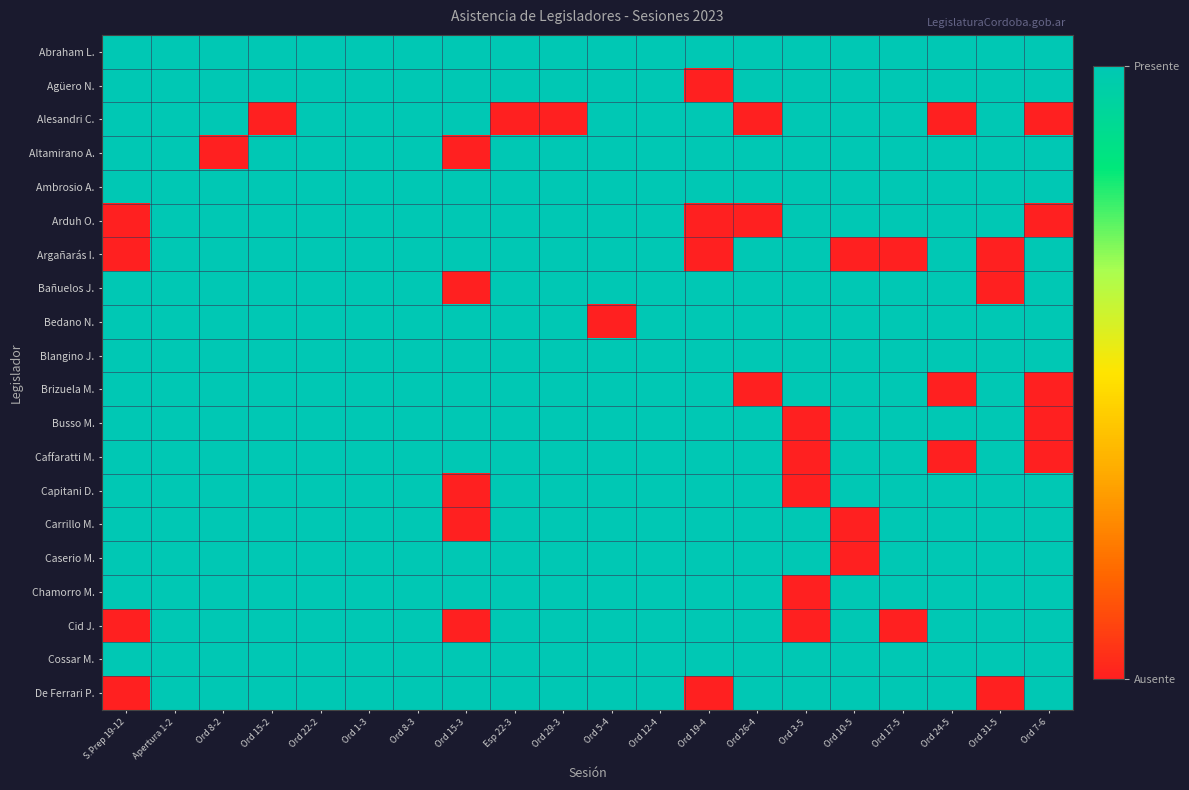

Reading left to right, transcribe all the data shown in this chart.

Abraham L.: S.Prep 19-12=1	Apertura 1-2=1	Ord 8-2=1	Ord 15-2=1	Ord 22-2=1	Ord 1-3=1	Ord 8-3=1	Ord 15-3=1	Esp 22-3=1	Ord 29-3=1	Ord 5-4=1	Ord 12-4=1	Ord 19-4=1	Ord 26-4=1	Ord 3-5=1	Ord 10-5=1	Ord 17-5=1	Ord 24-5=1	Ord 31-5=1	Ord 7-6=1
Agüero N.: S.Prep 19-12=1	Apertura 1-2=1	Ord 8-2=1	Ord 15-2=1	Ord 22-2=1	Ord 1-3=1	Ord 8-3=1	Ord 15-3=1	Esp 22-3=1	Ord 29-3=1	Ord 5-4=1	Ord 12-4=1	Ord 19-4=0	Ord 26-4=1	Ord 3-5=1	Ord 10-5=1	Ord 17-5=1	Ord 24-5=1	Ord 31-5=1	Ord 7-6=1
Alesandri C.: S.Prep 19-12=1	Apertura 1-2=1	Ord 8-2=1	Ord 15-2=0	Ord 22-2=1	Ord 1-3=1	Ord 8-3=1	Ord 15-3=1	Esp 22-3=0	Ord 29-3=0	Ord 5-4=1	Ord 12-4=1	Ord 19-4=1	Ord 26-4=0	Ord 3-5=1	Ord 10-5=1	Ord 17-5=1	Ord 24-5=0	Ord 31-5=1	Ord 7-6=0
Altamirano A.: S.Prep 19-12=1	Apertura 1-2=1	Ord 8-2=0	Ord 15-2=1	Ord 22-2=1	Ord 1-3=1	Ord 8-3=1	Ord 15-3=0	Esp 22-3=1	Ord 29-3=1	Ord 5-4=1	Ord 12-4=1	Ord 19-4=1	Ord 26-4=1	Ord 3-5=1	Ord 10-5=1	Ord 17-5=1	Ord 24-5=1	Ord 31-5=1	Ord 7-6=1
Ambrosio A.: S.Prep 19-12=1	Apertura 1-2=1	Ord 8-2=1	Ord 15-2=1	Ord 22-2=1	Ord 1-3=1	Ord 8-3=1	Ord 15-3=1	Esp 22-3=1	Ord 29-3=1	Ord 5-4=1	Ord 12-4=1	Ord 19-4=1	Ord 26-4=1	Ord 3-5=1	Ord 10-5=1	Ord 17-5=1	Ord 24-5=1	Ord 31-5=1	Ord 7-6=1
Arduh O.: S.Prep 19-12=0	Apertura 1-2=1	Ord 8-2=1	Ord 15-2=1	Ord 22-2=1	Ord 1-3=1	Ord 8-3=1	Ord 15-3=1	Esp 22-3=1	Ord 29-3=1	Ord 5-4=1	Ord 12-4=1	Ord 19-4=0	Ord 26-4=0	Ord 3-5=1	Ord 10-5=1	Ord 17-5=1	Ord 24-5=1	Ord 31-5=1	Ord 7-6=0
Argañarás I.: S.Prep 19-12=0	Apertura 1-2=1	Ord 8-2=1	Ord 15-2=1	Ord 22-2=1	Ord 1-3=1	Ord 8-3=1	Ord 15-3=1	Esp 22-3=1	Ord 29-3=1	Ord 5-4=1	Ord 12-4=1	Ord 19-4=0	Ord 26-4=1	Ord 3-5=1	Ord 10-5=0	Ord 17-5=0	Ord 24-5=1	Ord 31-5=0	Ord 7-6=1
Bañuelos J.: S.Prep 19-12=1	Apertura 1-2=1	Ord 8-2=1	Ord 15-2=1	Ord 22-2=1	Ord 1-3=1	Ord 8-3=1	Ord 15-3=0	Esp 22-3=1	Ord 29-3=1	Ord 5-4=1	Ord 12-4=1	Ord 19-4=1	Ord 26-4=1	Ord 3-5=1	Ord 10-5=1	Ord 17-5=1	Ord 24-5=1	Ord 31-5=0	Ord 7-6=1
Bedano N.: S.Prep 19-12=1	Apertura 1-2=1	Ord 8-2=1	Ord 15-2=1	Ord 22-2=1	Ord 1-3=1	Ord 8-3=1	Ord 15-3=1	Esp 22-3=1	Ord 29-3=1	Ord 5-4=0	Ord 12-4=1	Ord 19-4=1	Ord 26-4=1	Ord 3-5=1	Ord 10-5=1	Ord 17-5=1	Ord 24-5=1	Ord 31-5=1	Ord 7-6=1
Blangino J.: S.Prep 19-12=1	Apertura 1-2=1	Ord 8-2=1	Ord 15-2=1	Ord 22-2=1	Ord 1-3=1	Ord 8-3=1	Ord 15-3=1	Esp 22-3=1	Ord 29-3=1	Ord 5-4=1	Ord 12-4=1	Ord 19-4=1	Ord 26-4=1	Ord 3-5=1	Ord 10-5=1	Ord 17-5=1	Ord 24-5=1	Ord 31-5=1	Ord 7-6=1
Brizuela M.: S.Prep 19-12=1	Apertura 1-2=1	Ord 8-2=1	Ord 15-2=1	Ord 22-2=1	Ord 1-3=1	Ord 8-3=1	Ord 15-3=1	Esp 22-3=1	Ord 29-3=1	Ord 5-4=1	Ord 12-4=1	Ord 19-4=1	Ord 26-4=0	Ord 3-5=1	Ord 10-5=1	Ord 17-5=1	Ord 24-5=0	Ord 31-5=1	Ord 7-6=0
Busso M.: S.Prep 19-12=1	Apertura 1-2=1	Ord 8-2=1	Ord 15-2=1	Ord 22-2=1	Ord 1-3=1	Ord 8-3=1	Ord 15-3=1	Esp 22-3=1	Ord 29-3=1	Ord 5-4=1	Ord 12-4=1	Ord 19-4=1	Ord 26-4=1	Ord 3-5=0	Ord 10-5=1	Ord 17-5=1	Ord 24-5=1	Ord 31-5=1	Ord 7-6=0
Caffaratti M.: S.Prep 19-12=1	Apertura 1-2=1	Ord 8-2=1	Ord 15-2=1	Ord 22-2=1	Ord 1-3=1	Ord 8-3=1	Ord 15-3=1	Esp 22-3=1	Ord 29-3=1	Ord 5-4=1	Ord 12-4=1	Ord 19-4=1	Ord 26-4=1	Ord 3-5=0	Ord 10-5=1	Ord 17-5=1	Ord 24-5=0	Ord 31-5=1	Ord 7-6=0
Capitani D.: S.Prep 19-12=1	Apertura 1-2=1	Ord 8-2=1	Ord 15-2=1	Ord 22-2=1	Ord 1-3=1	Ord 8-3=1	Ord 15-3=0	Esp 22-3=1	Ord 29-3=1	Ord 5-4=1	Ord 12-4=1	Ord 19-4=1	Ord 26-4=1	Ord 3-5=0	Ord 10-5=1	Ord 17-5=1	Ord 24-5=1	Ord 31-5=1	Ord 7-6=1
Carrillo M.: S.Prep 19-12=1	Apertura 1-2=1	Ord 8-2=1	Ord 15-2=1	Ord 22-2=1	Ord 1-3=1	Ord 8-3=1	Ord 15-3=0	Esp 22-3=1	Ord 29-3=1	Ord 5-4=1	Ord 12-4=1	Ord 19-4=1	Ord 26-4=1	Ord 3-5=1	Ord 10-5=0	Ord 17-5=1	Ord 24-5=1	Ord 31-5=1	Ord 7-6=1
Caserio M.: S.Prep 19-12=1	Apertura 1-2=1	Ord 8-2=1	Ord 15-2=1	Ord 22-2=1	Ord 1-3=1	Ord 8-3=1	Ord 15-3=1	Esp 22-3=1	Ord 29-3=1	Ord 5-4=1	Ord 12-4=1	Ord 19-4=1	Ord 26-4=1	Ord 3-5=1	Ord 10-5=0	Ord 17-5=1	Ord 24-5=1	Ord 31-5=1	Ord 7-6=1
Chamorro M.: S.Prep 19-12=1	Apertura 1-2=1	Ord 8-2=1	Ord 15-2=1	Ord 22-2=1	Ord 1-3=1	Ord 8-3=1	Ord 15-3=1	Esp 22-3=1	Ord 29-3=1	Ord 5-4=1	Ord 12-4=1	Ord 19-4=1	Ord 26-4=1	Ord 3-5=0	Ord 10-5=1	Ord 17-5=1	Ord 24-5=1	Ord 31-5=1	Ord 7-6=1
Cid J.: S.Prep 19-12=0	Apertura 1-2=1	Ord 8-2=1	Ord 15-2=1	Ord 22-2=1	Ord 1-3=1	Ord 8-3=1	Ord 15-3=0	Esp 22-3=1	Ord 29-3=1	Ord 5-4=1	Ord 12-4=1	Ord 19-4=1	Ord 26-4=1	Ord 3-5=0	Ord 10-5=1	Ord 17-5=0	Ord 24-5=1	Ord 31-5=1	Ord 7-6=1
Cossar M.: S.Prep 19-12=1	Apertura 1-2=1	Ord 8-2=1	Ord 15-2=1	Ord 22-2=1	Ord 1-3=1	Ord 8-3=1	Ord 15-3=1	Esp 22-3=1	Ord 29-3=1	Ord 5-4=1	Ord 12-4=1	Ord 19-4=1	Ord 26-4=1	Ord 3-5=1	Ord 10-5=1	Ord 17-5=1	Ord 24-5=1	Ord 31-5=1	Ord 7-6=1
De Ferrari P.: S.Prep 19-12=0	Apertura 1-2=1	Ord 8-2=1	Ord 15-2=1	Ord 22-2=1	Ord 1-3=1	Ord 8-3=1	Ord 15-3=1	Esp 22-3=1	Ord 29-3=1	Ord 5-4=1	Ord 12-4=1	Ord 19-4=0	Ord 26-4=1	Ord 3-5=1	Ord 10-5=1	Ord 17-5=1	Ord 24-5=1	Ord 31-5=0	Ord 7-6=1